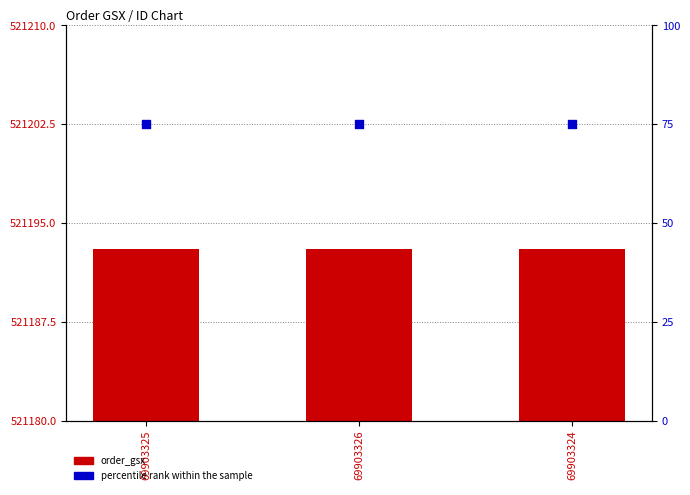

Is the value of percentile rank within the sample at 69903324 greater than the value of order_gsx at 69903325?

No